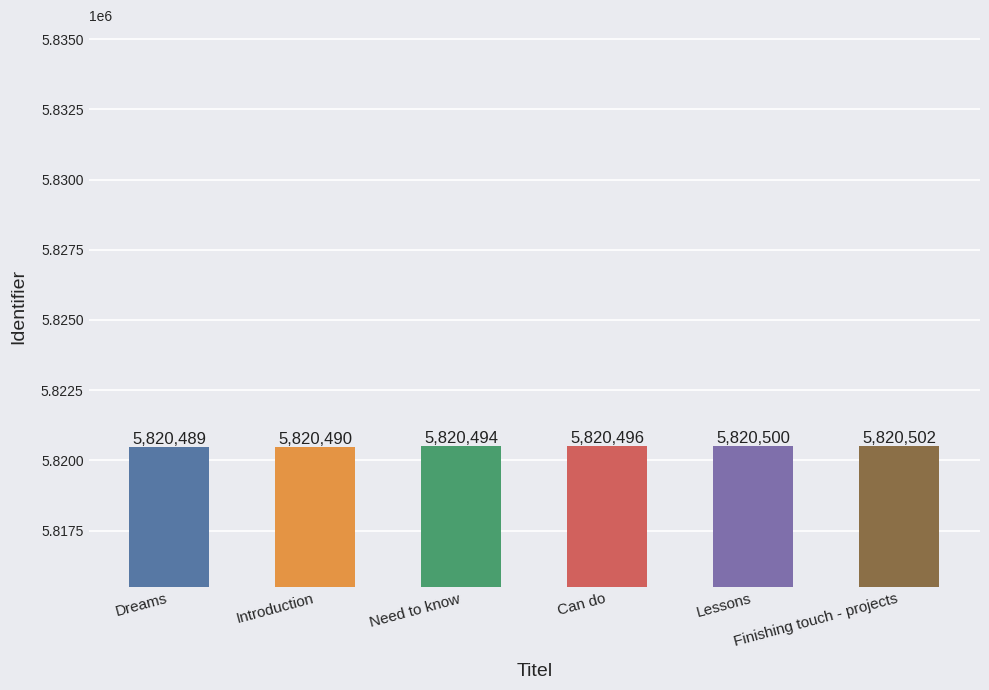

Is it true that the value at Need to know is 5820494?

True